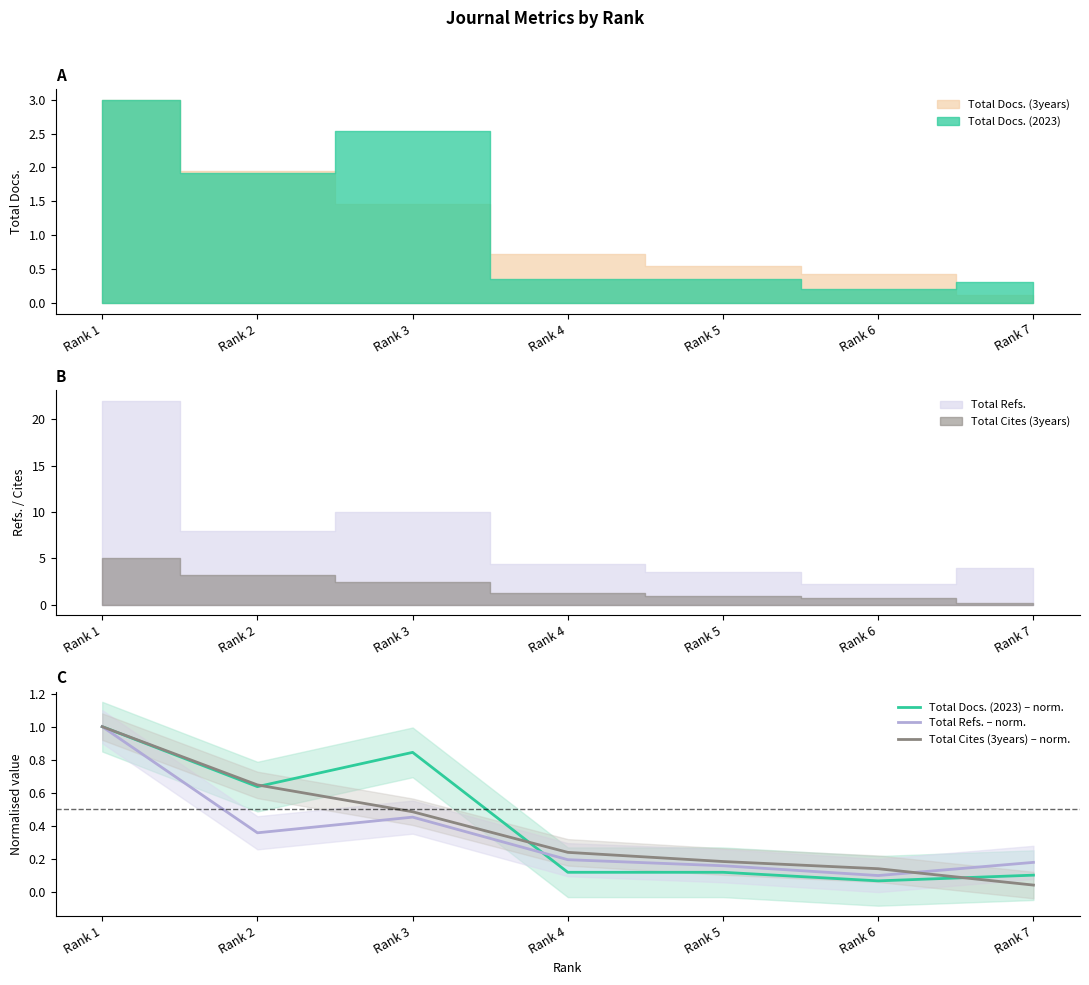

Reading left to right, what are all the values shown in this chart?

Total Docs. (2023) – norm.: Rank 1=1.0	Rank 2=0.6	Rank 3=0.8	Rank 4=0.1	Rank 5=0.1	Rank 6=0.1	Rank 7=0.1
Total Refs. – norm.: Rank 1=1.0	Rank 2=0.4	Rank 3=0.5	Rank 4=0.2	Rank 5=0.2	Rank 6=0.1	Rank 7=0.2
Total Cites (3years) – norm.: Rank 1=1.0	Rank 2=0.6	Rank 3=0.5	Rank 4=0.2	Rank 5=0.2	Rank 6=0.1	Rank 7=0.0